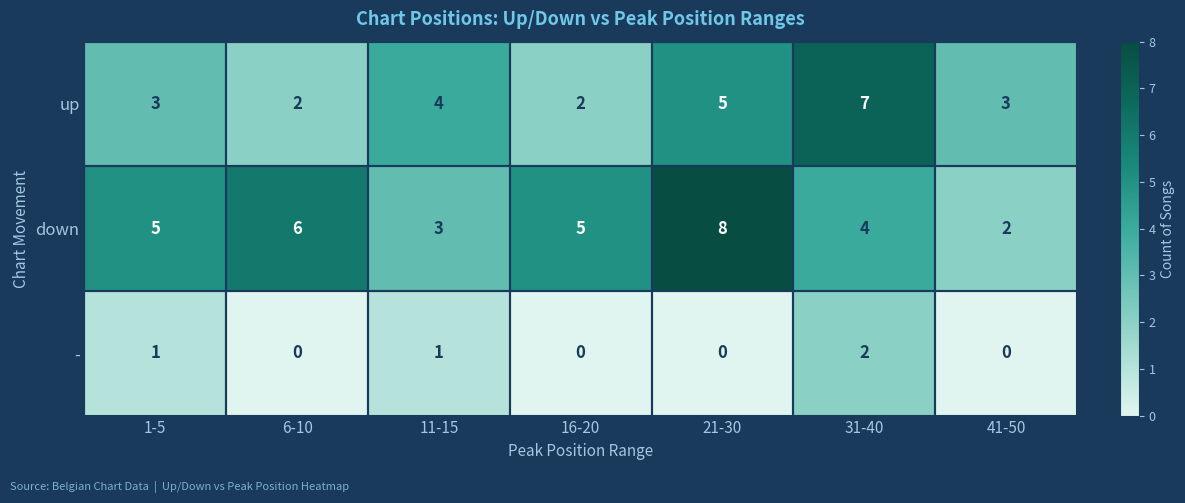

Rank the series at 41-50 from lowest to highest value.

-, down, up